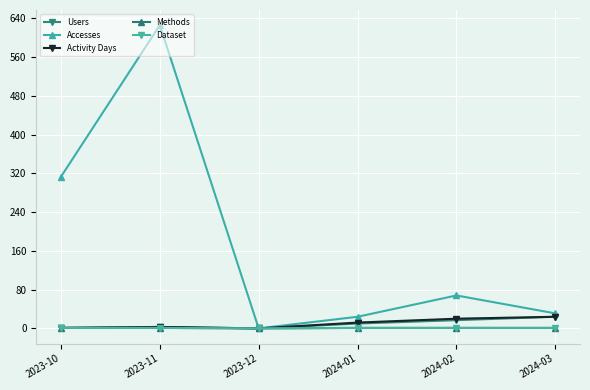

What is the total value across all series at 2023-11?

634